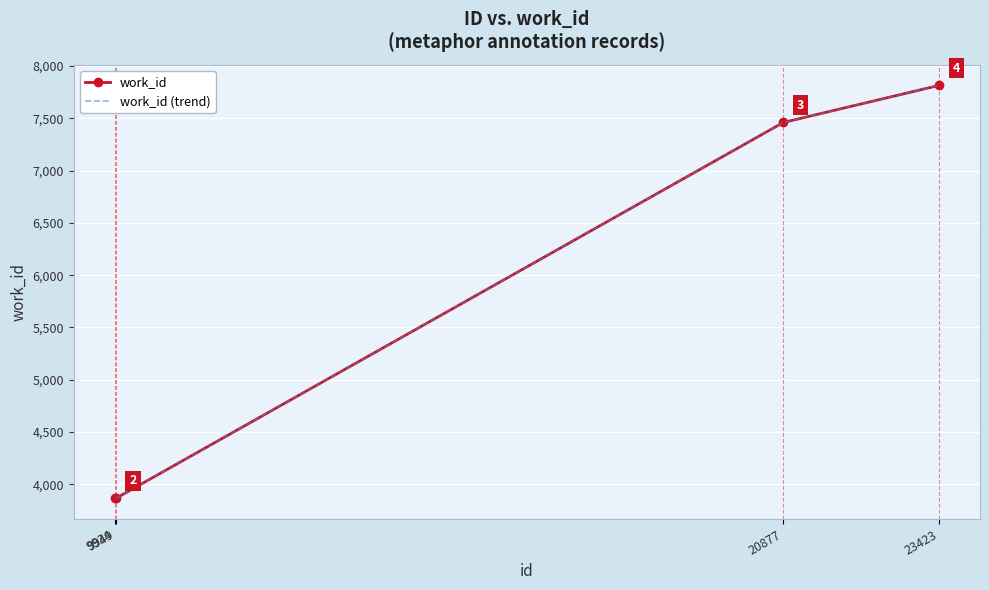

What is the average value of the work_id (trend) series?

5752